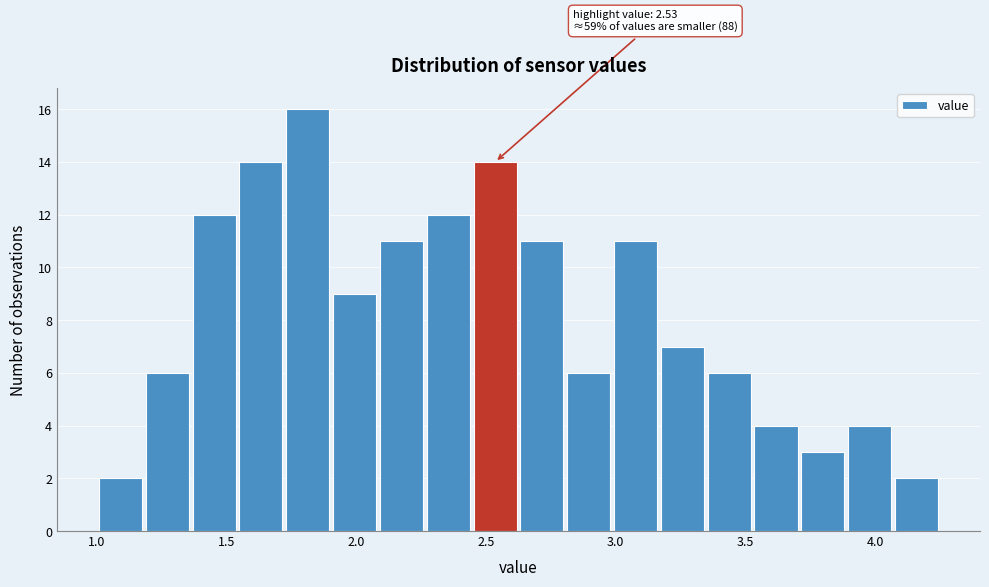

Around what value on the x-axis is the tallest bar? Give the approximate position of its centre, as read against the axis.

1.80